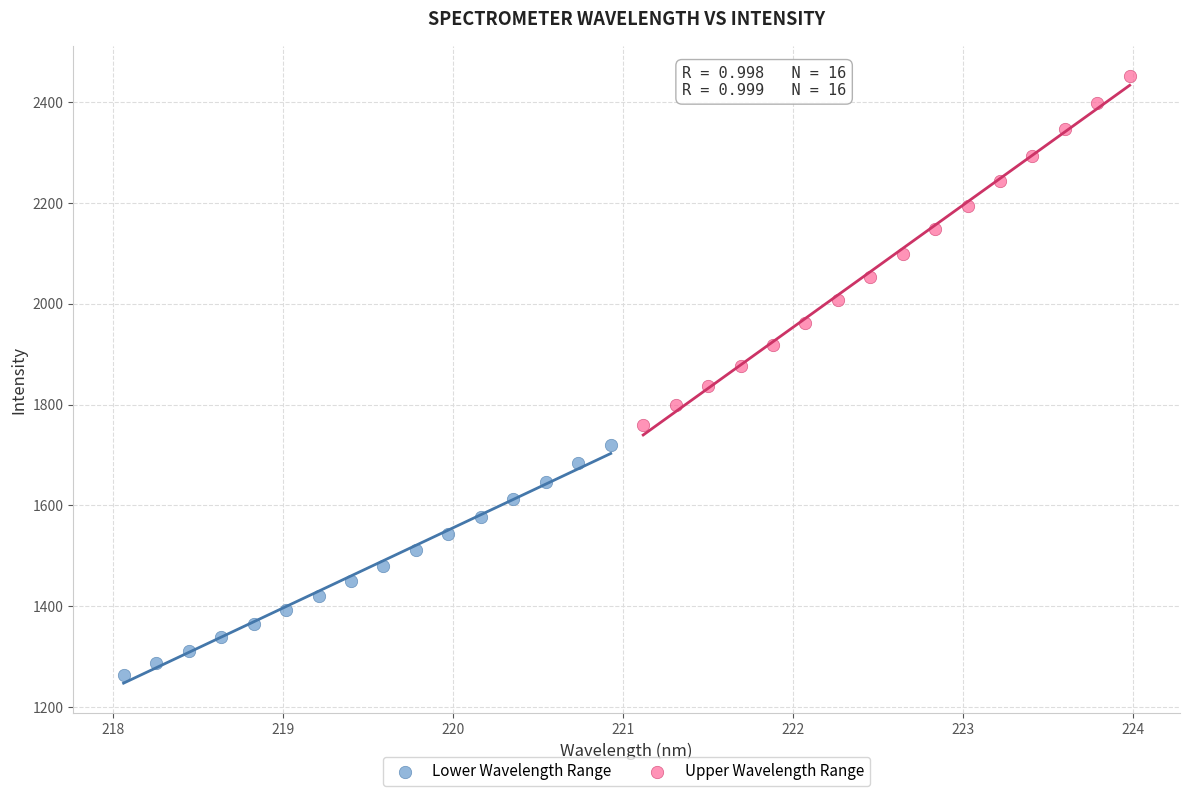

Which series contains the highest Y value?

Upper Wavelength Range